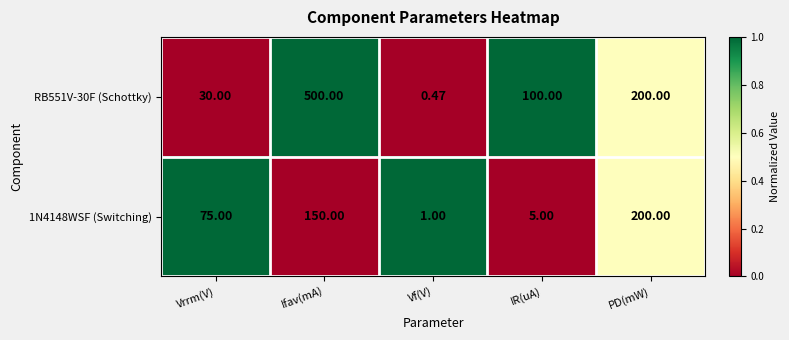

Where is RB551V-30F (Schottky) nearest to the value 250?

PD(mW)